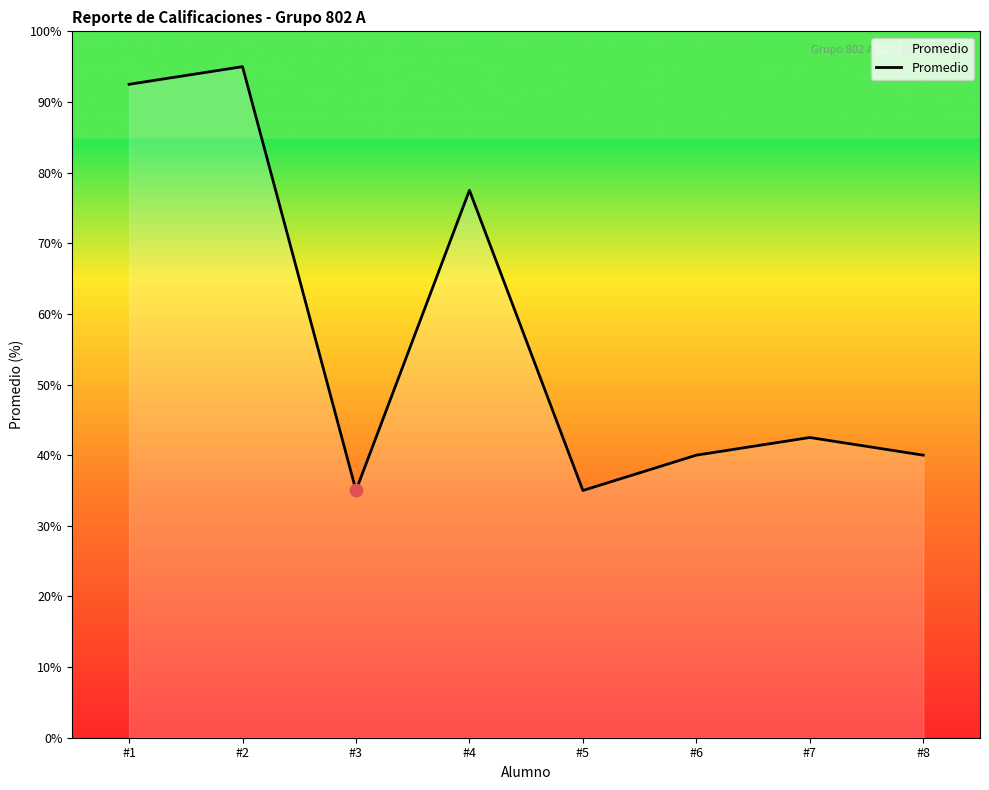

What is the change in value from #7 to #8?

-2.5